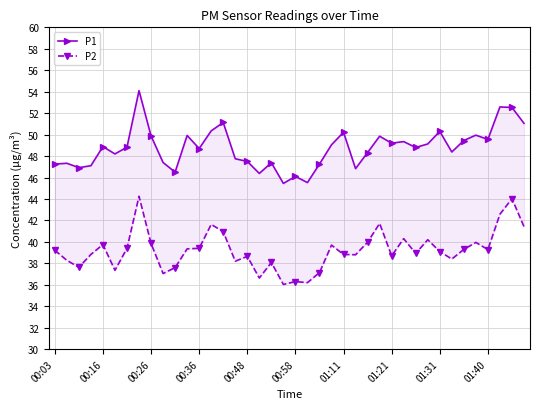

What is the maximum value for P1?

54.1